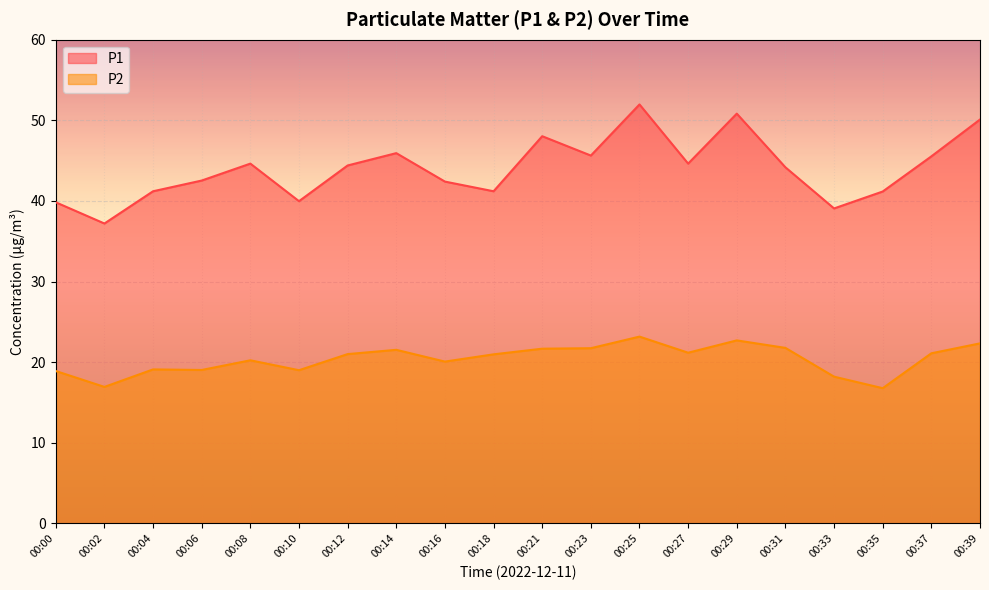

What is the value of the P1 point at the 4th from the left?

42.5